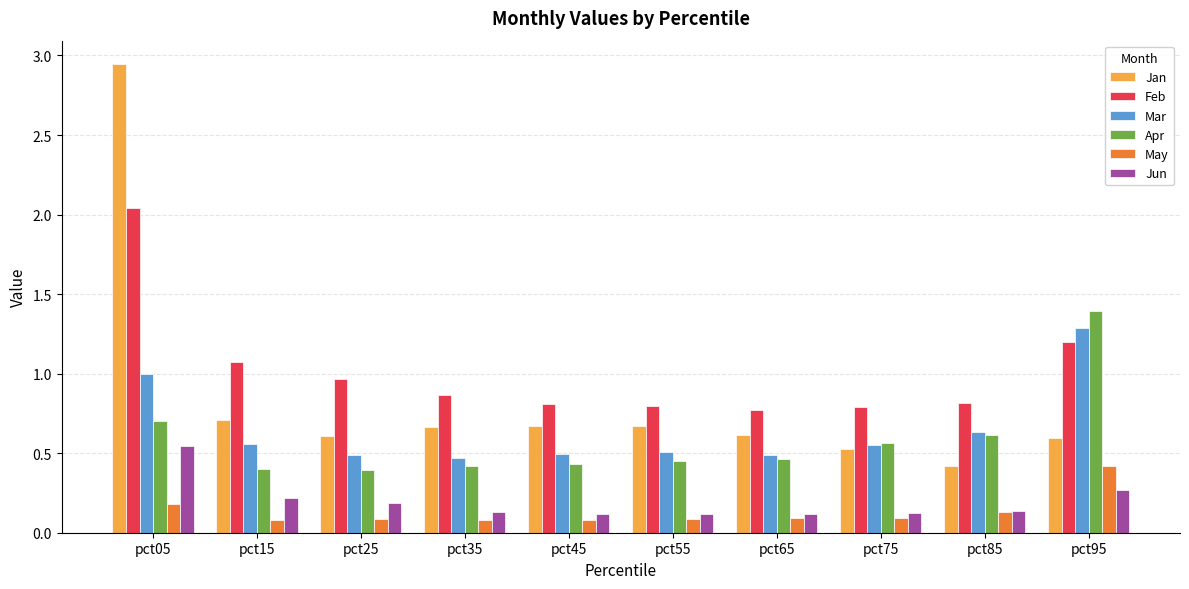

What is the sum of all May values?

1.3